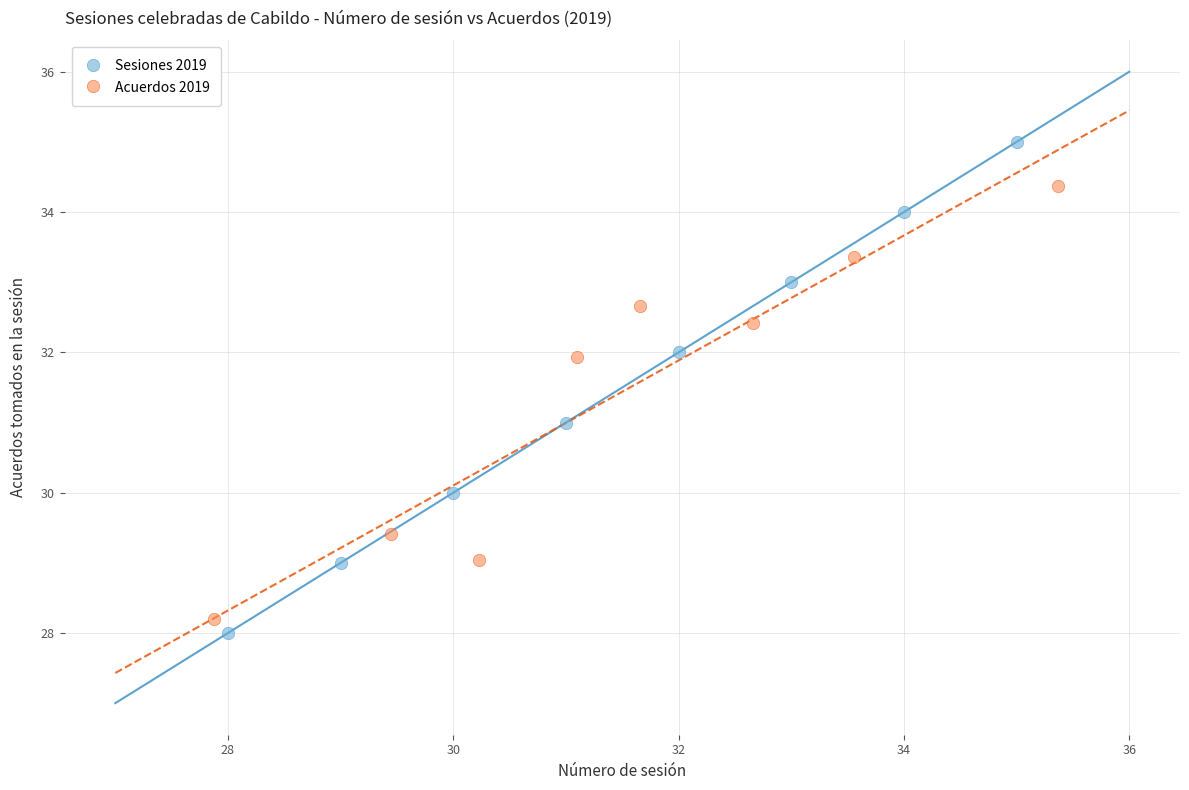

Which series contains the highest Y value?

Sesiones 2019